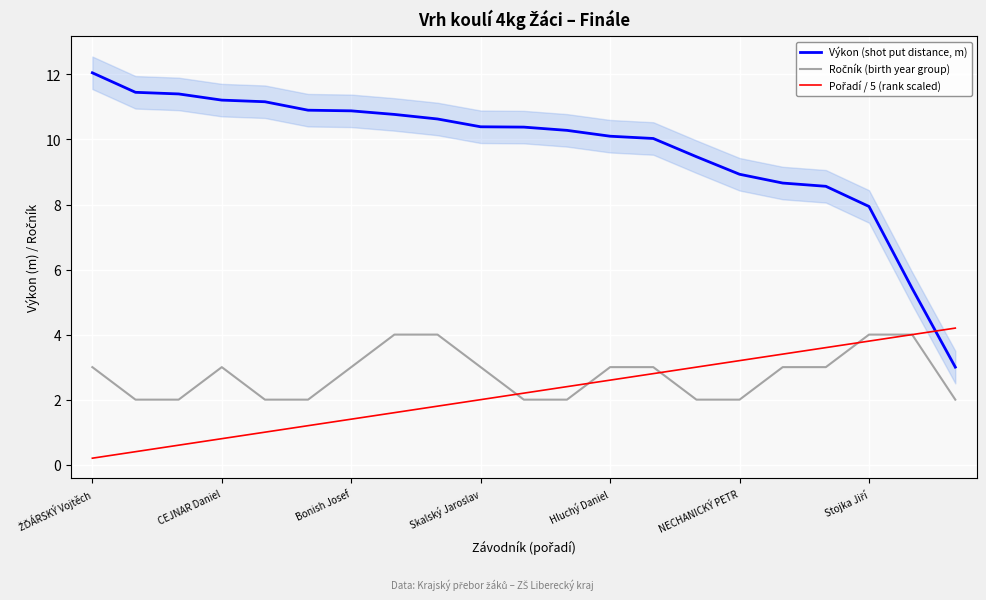

At how many categories does at least one series exceed 6?

19